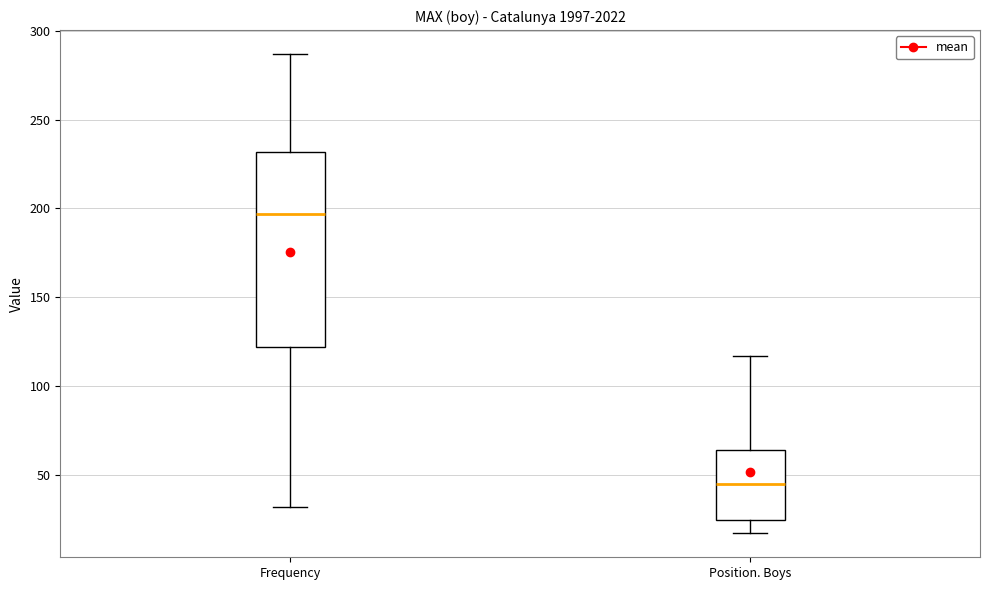

Where does the upper whisker of the box for Position. Boys end on the y-axis? The values are not printed on the chart, so give them approximately, as read against the axis.

115